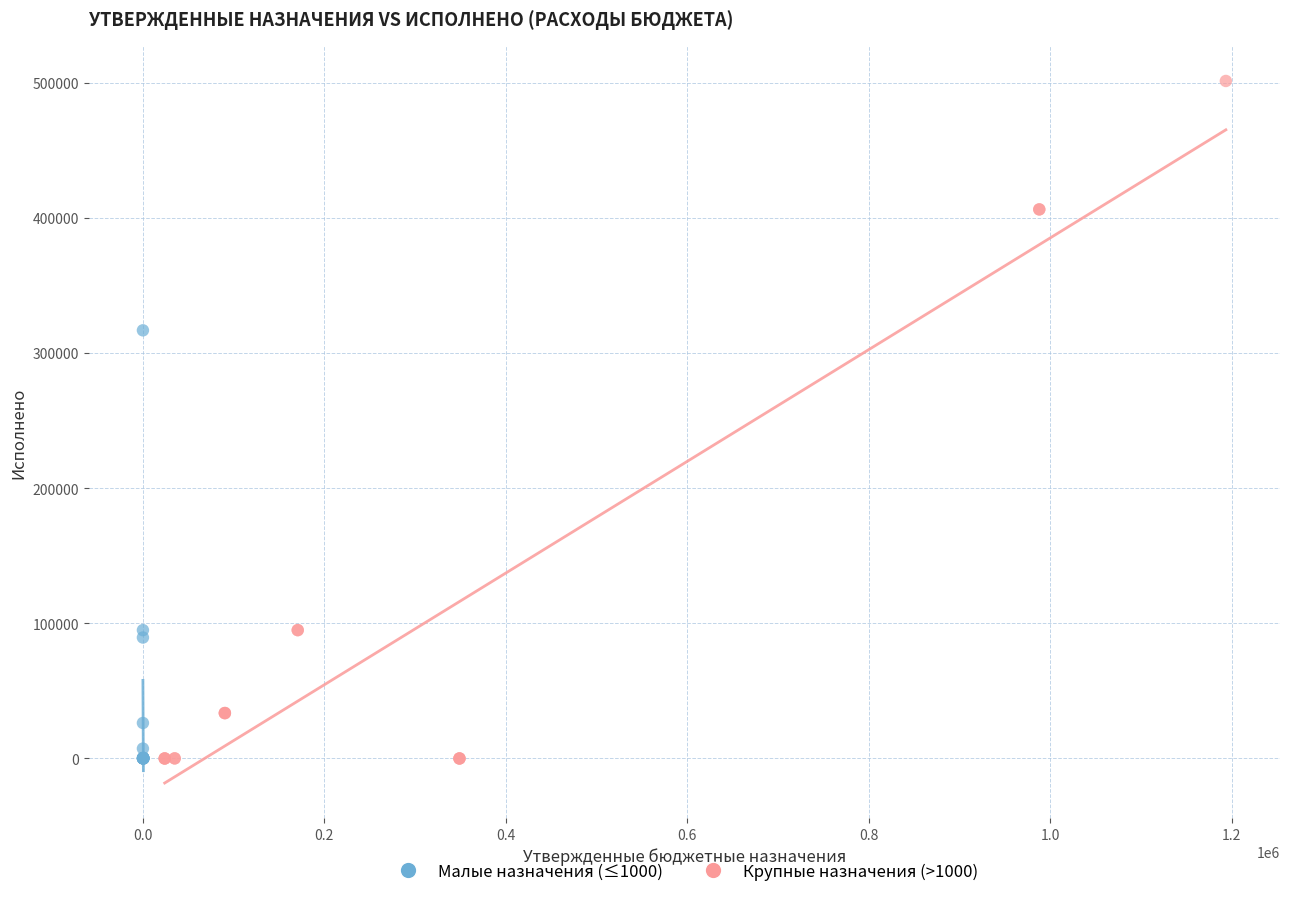

What are all the series names shown in the legend?

Малые назначения (≤1000), Крупные назначения (>1000)